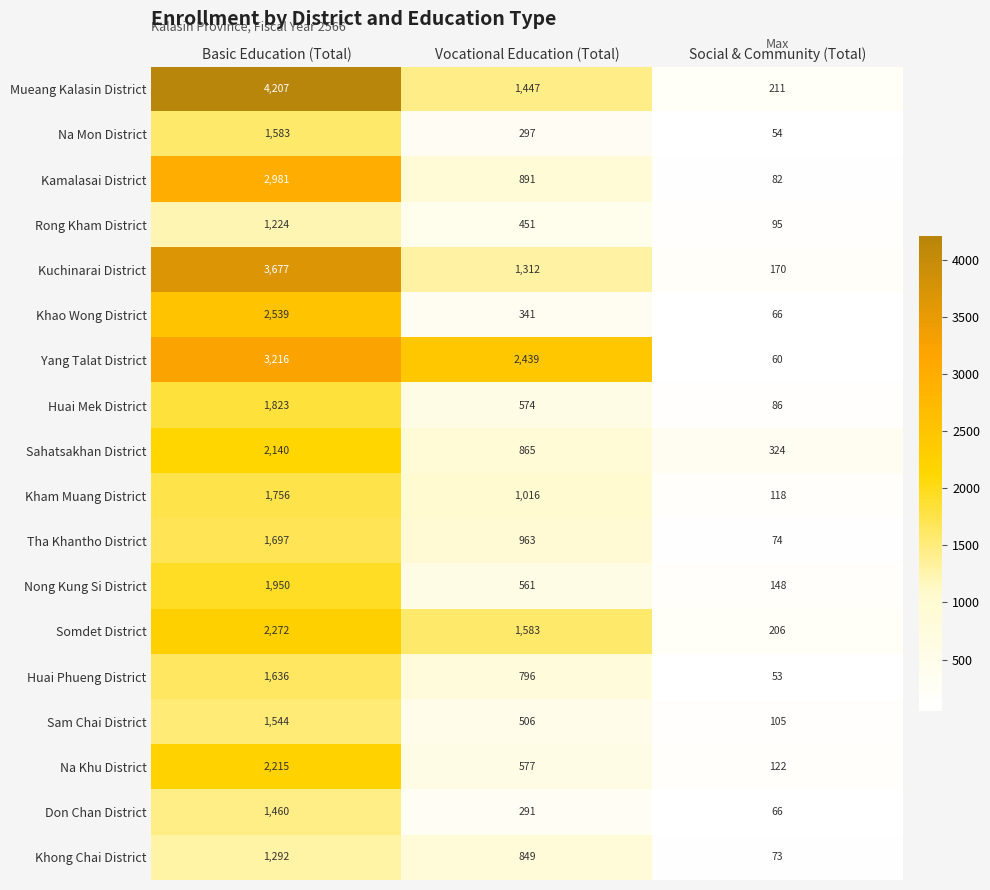

What is the sum of the Yang Talat District values at Vocational Education (Total) and Social & Community (Total)?

2499